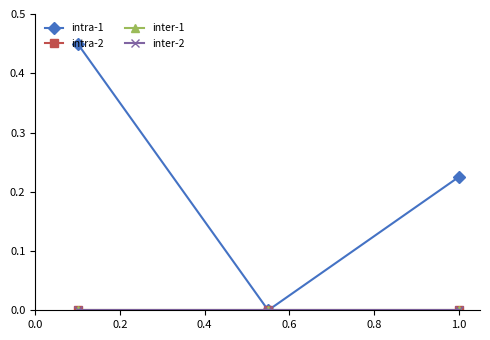

Does the chart have visible grid lines?

No